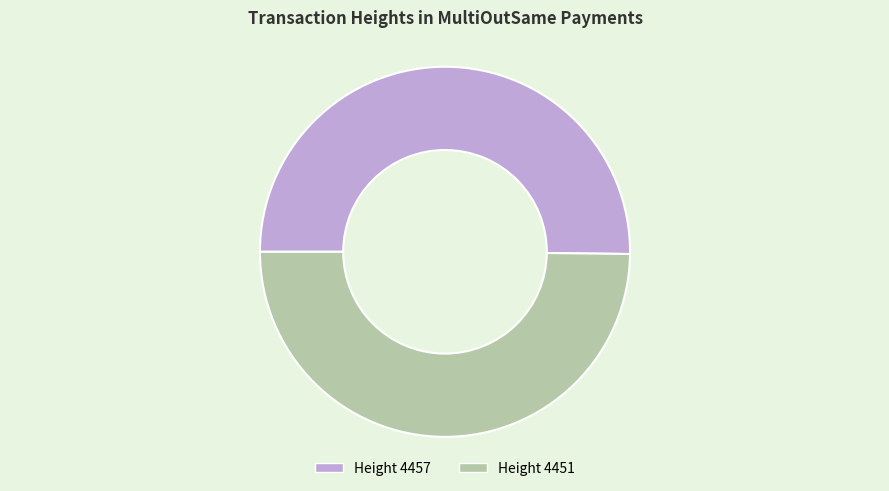

Rank the categories by value from highest to lowest.

4457, 4451